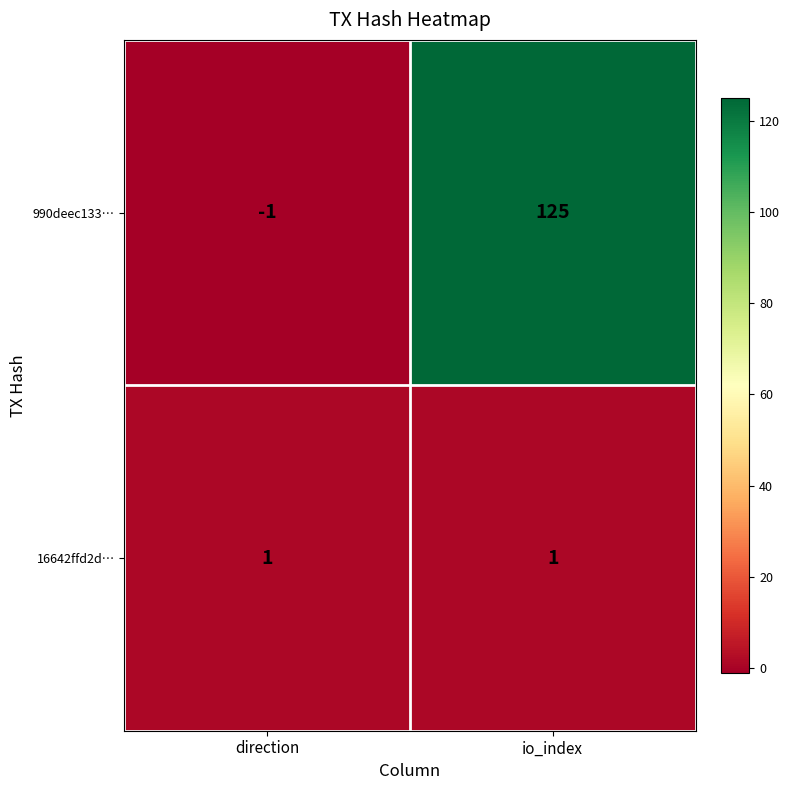

Which series changed the most between direction and io_index?

990deec133…